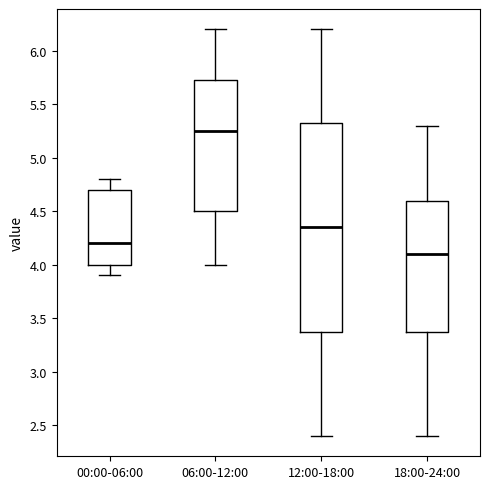

Comparing the boxes themselves (not the whiskers), which one is the tallest?

12:00-18:00